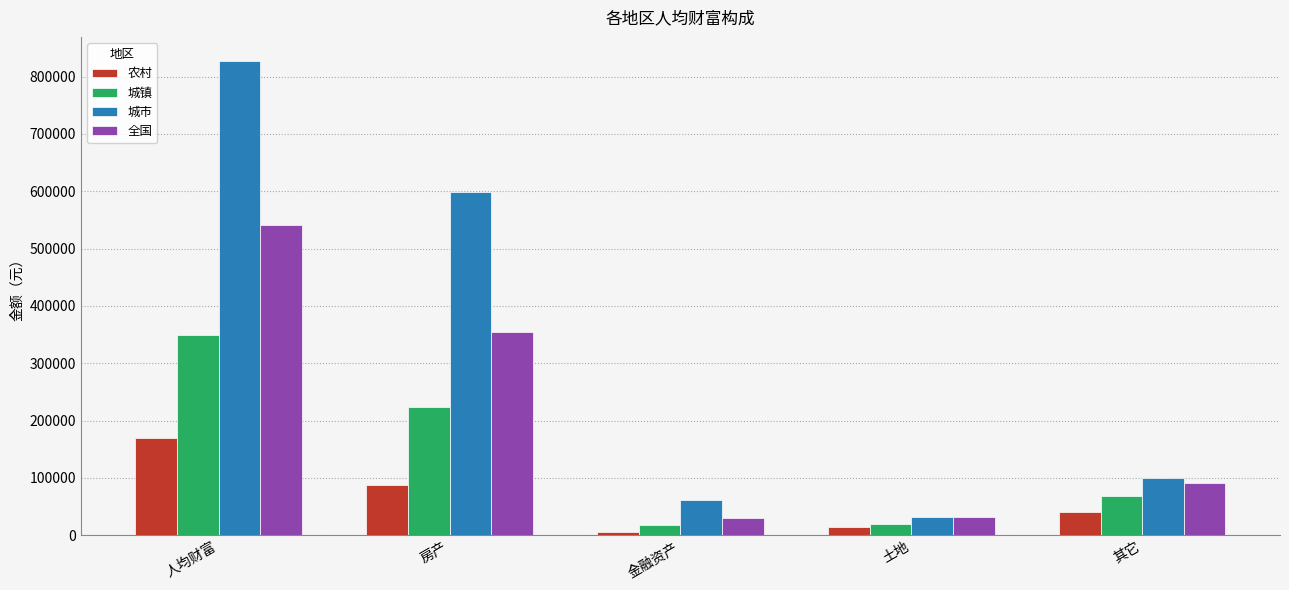

What is the difference between the maximum and minimum values in the 城镇 series?

331052.6